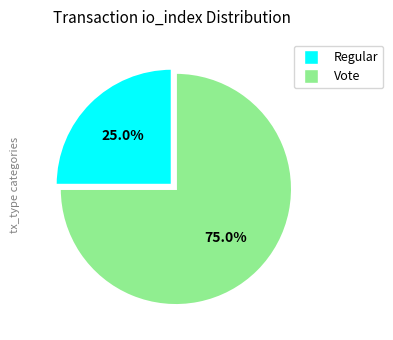

To the nearest percent, what portion does Regular represent?

25%